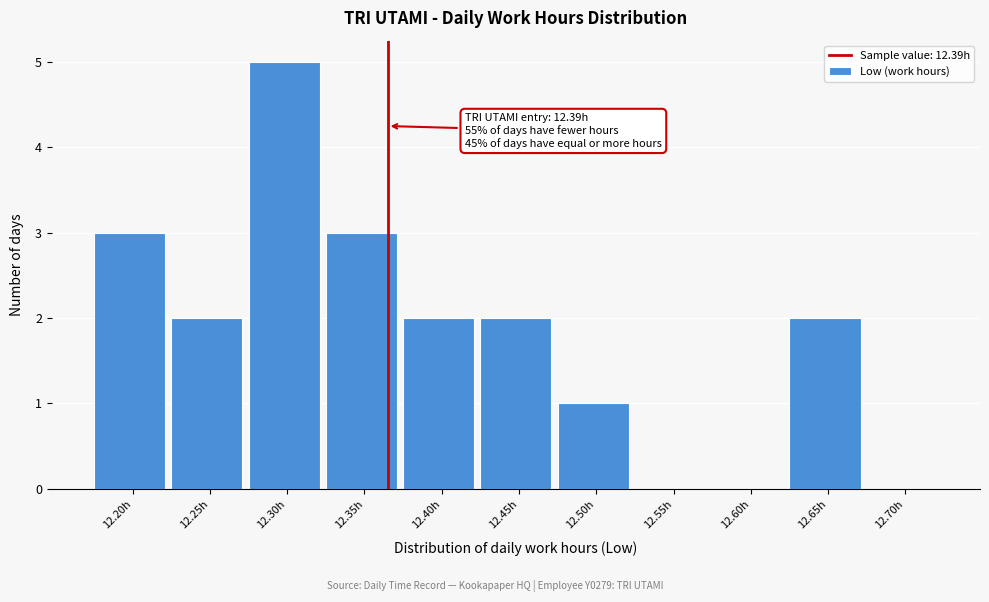

Reading left to right, what are all the values shown in this chart?

12.20h=3	12.25h=2	12.30h=5	12.35h=3	12.40h=2	12.45h=2	12.50h=1	12.55h=0	12.60h=0	12.65h=2	12.70h=0